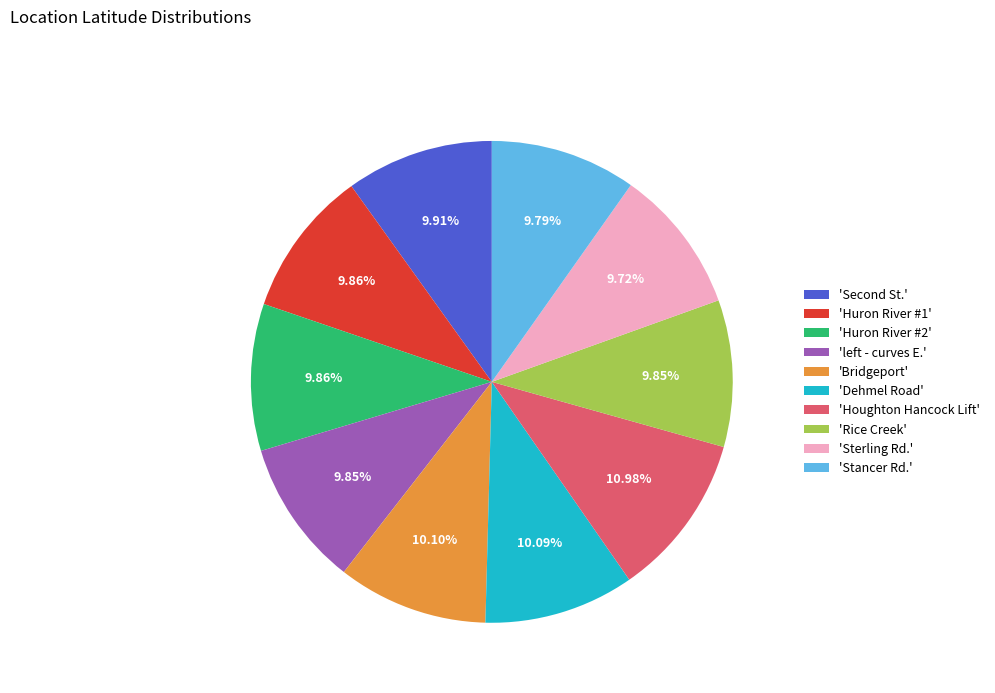

Is the sum of 'Huron River #1' and 'Bridgeport' greater than half?

No